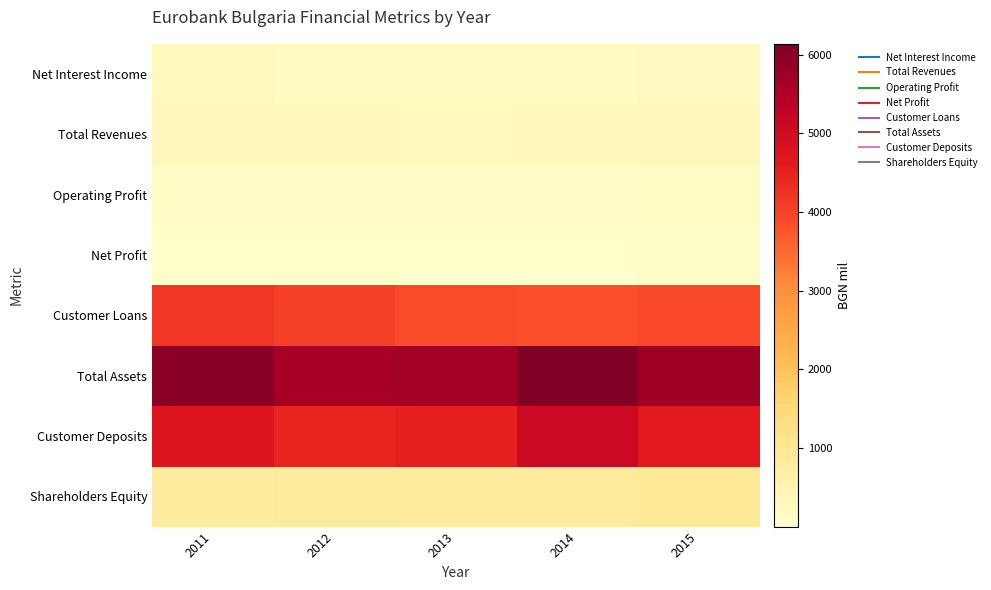

How many distinct data groups are displayed?

8